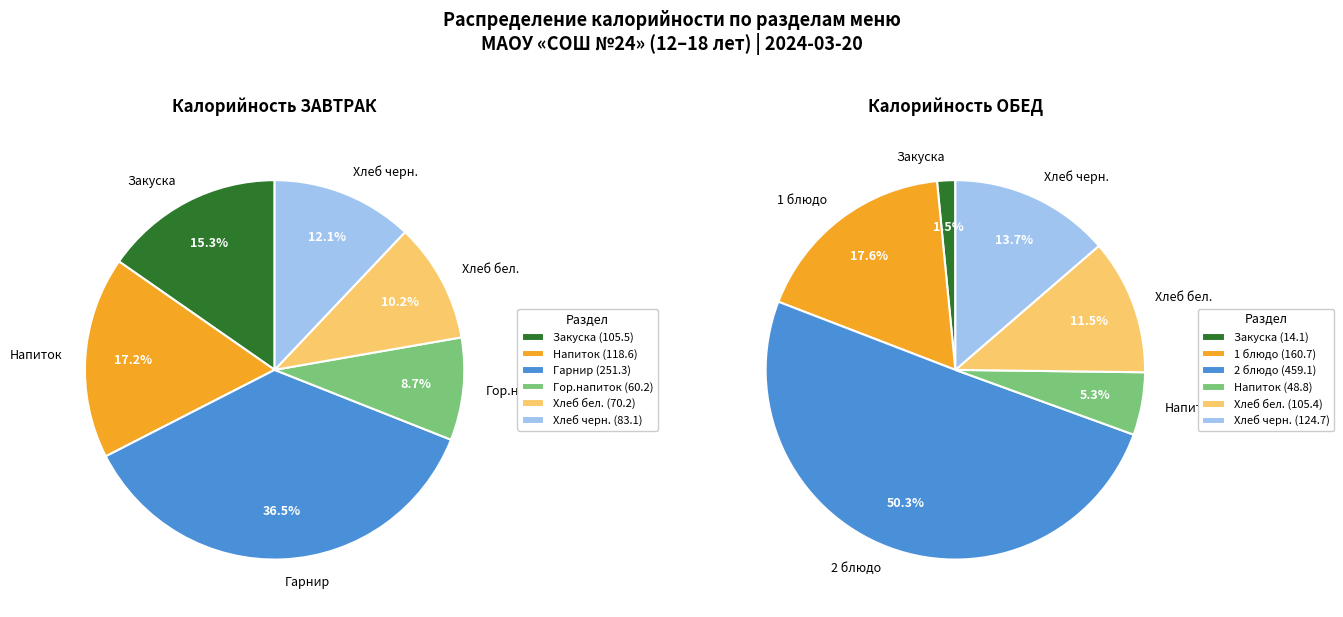

To the nearest percent, what is the difference between the largest and smallest slice percentages?

28%